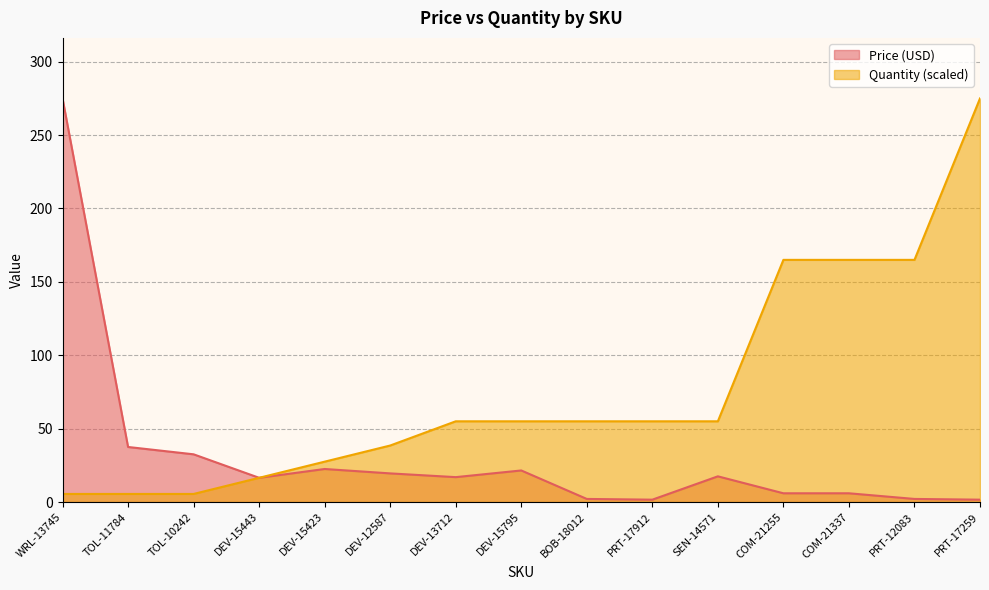

Between TOL-11784 and COM-21337, which series saw the biggest shift?

Quantity (scaled)